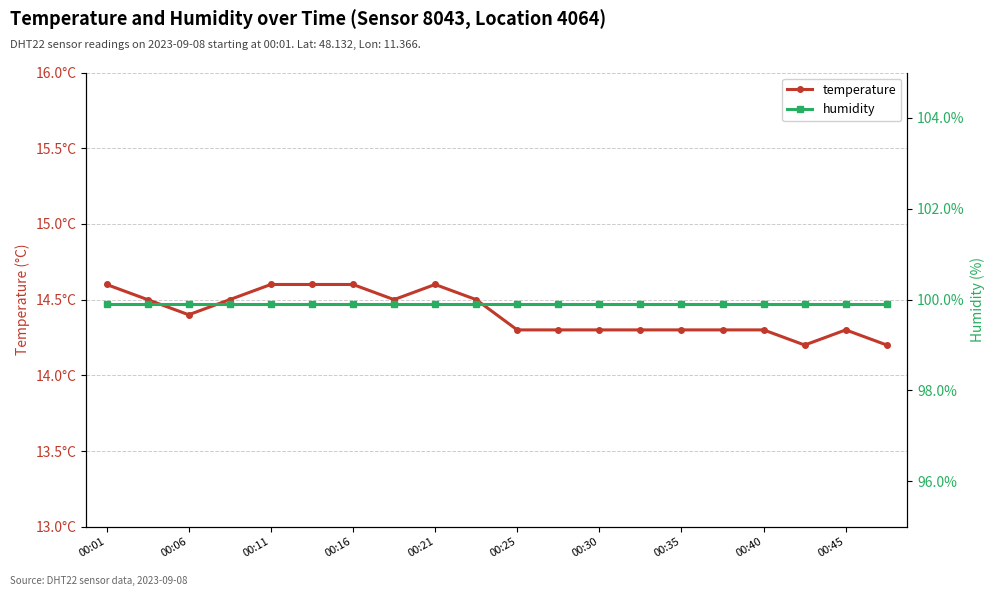

Between 00:11 and 00:16, which series saw the biggest shift?

temperature